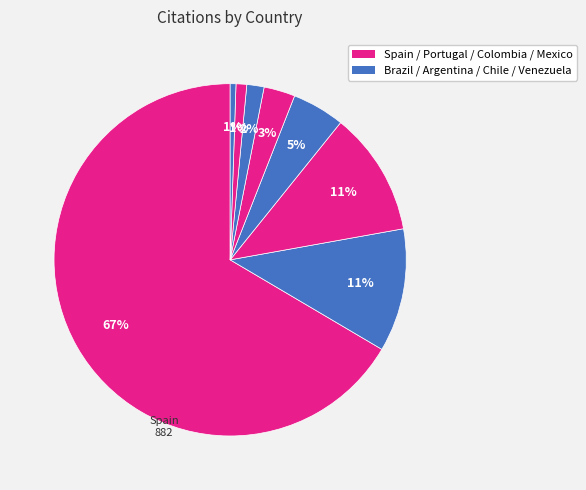

How many slices are in this pie chart?

8